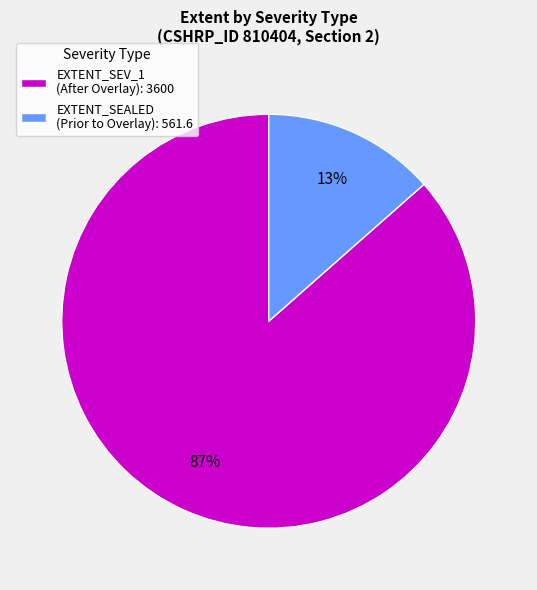

What is the majority slice?

EXTENT_SEV_1 (After Overlay): 3600